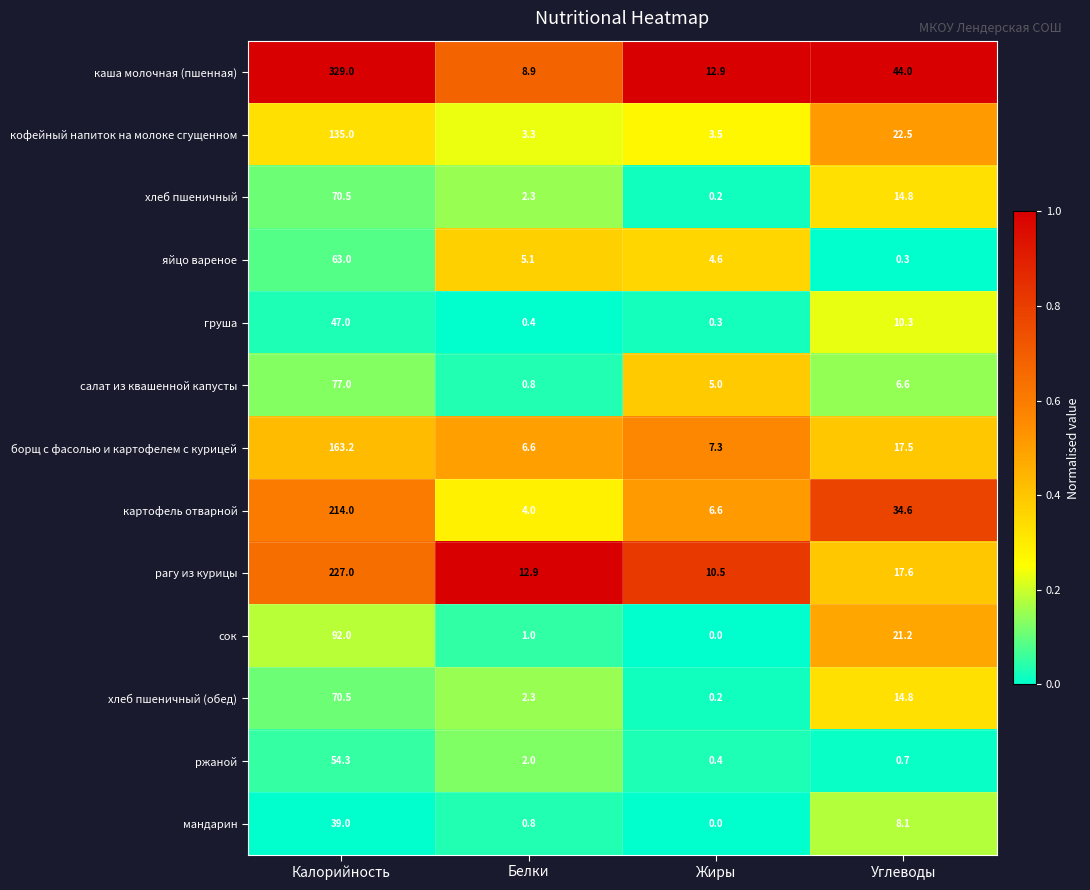

At which category is the sum across all series the highest?

Калорийность